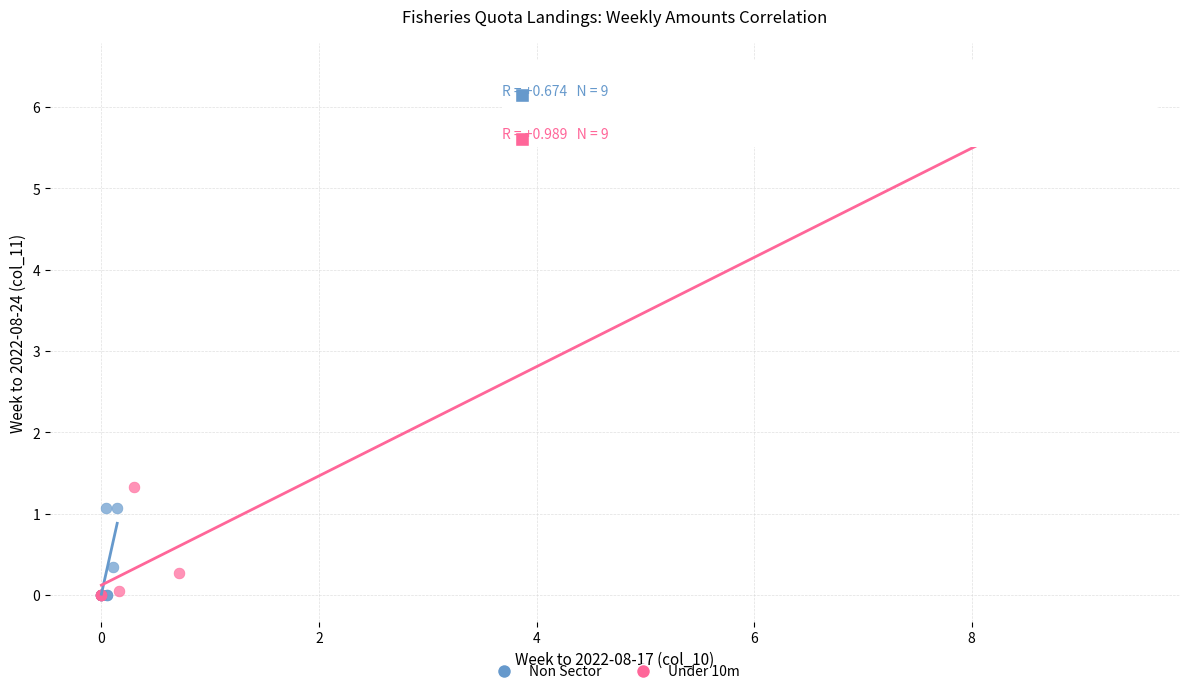

What are all the series names shown in the legend?

Non Sector, Under 10m